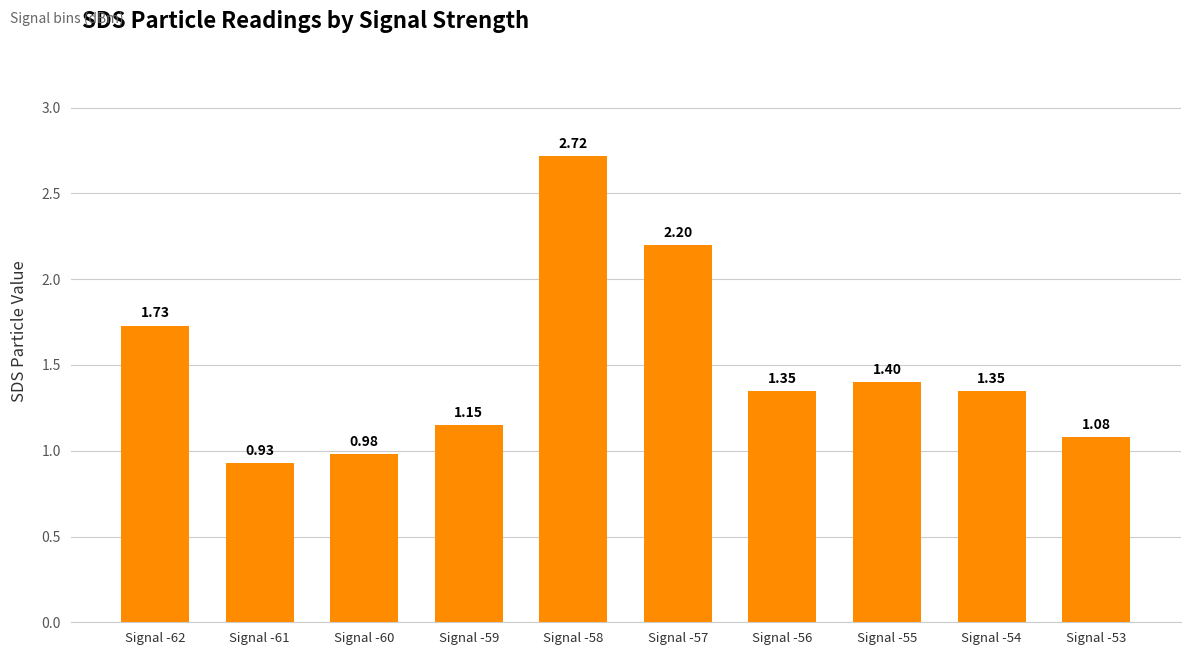

Which has a higher value, Signal -59 or Signal -54?

Signal -54